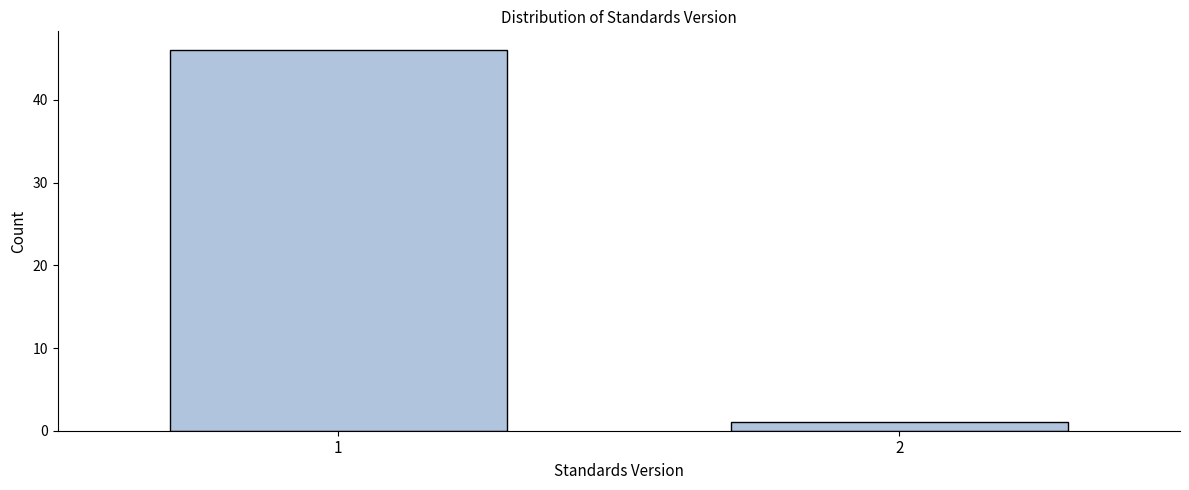

Reading right to left, what are all the values shown in this chart?

2=1	1=46